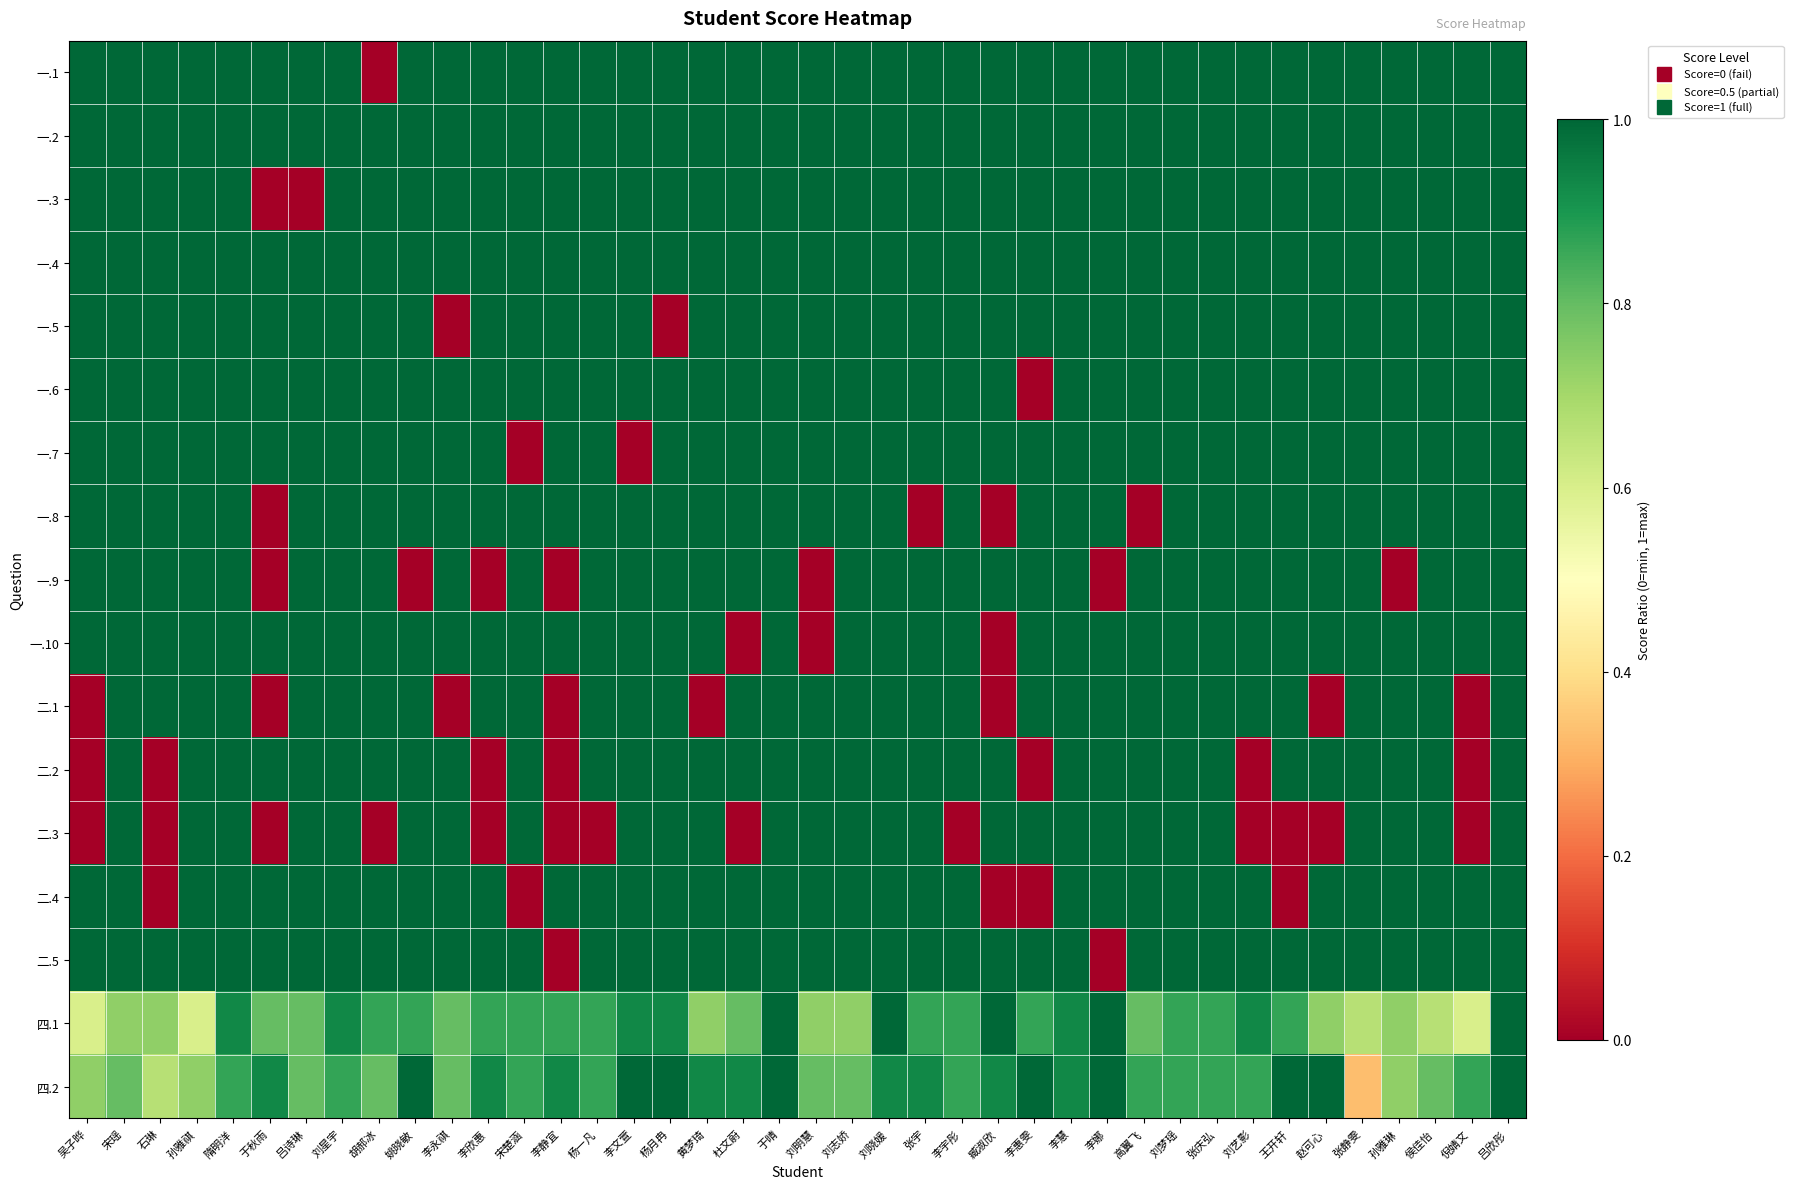

At 刘艺影, list the series in order from smallest to largest.

二.2, 二.3, 四.2, 四.1, 一.1, 一.2, 一.3, 一.4, 一.5, 一.6, 一.7, 一.8, 一.9, 一.10, 二.1, 二.4, 二.5